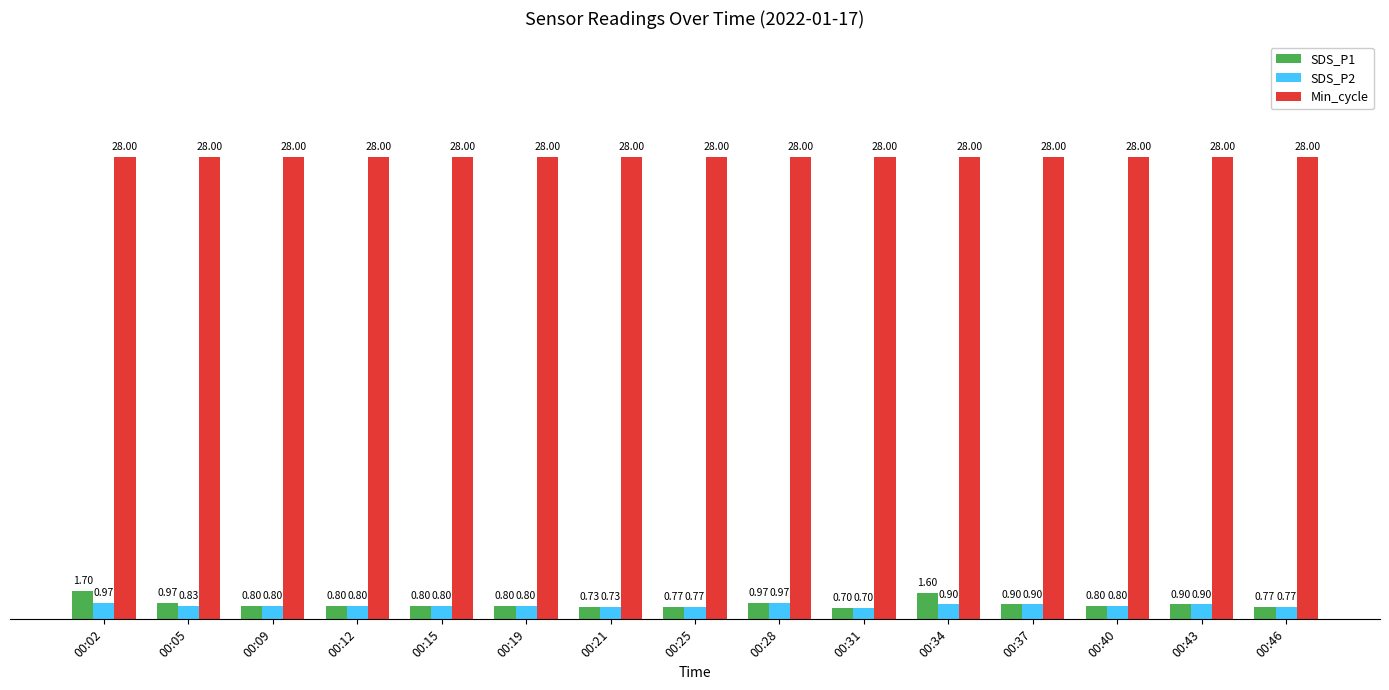

Which series has the widest spread of values?

SDS_P1